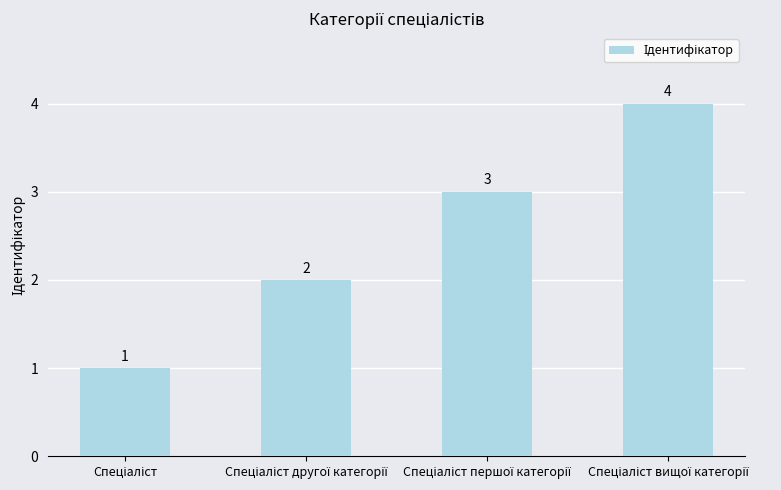

What is the maximum value shown in the chart?

4